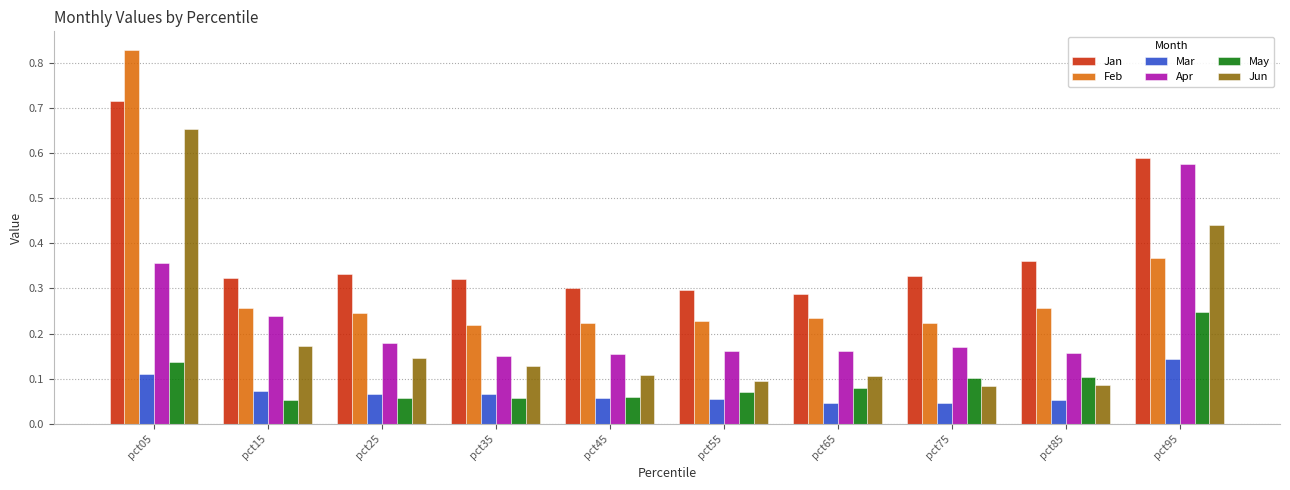

True or false: Jan has a value of 0.3 at pct55.

True